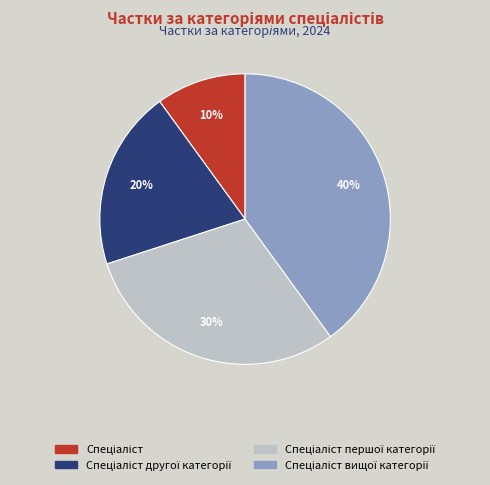

To the nearest percent, what is the difference between the largest and smallest slice percentages?

30%